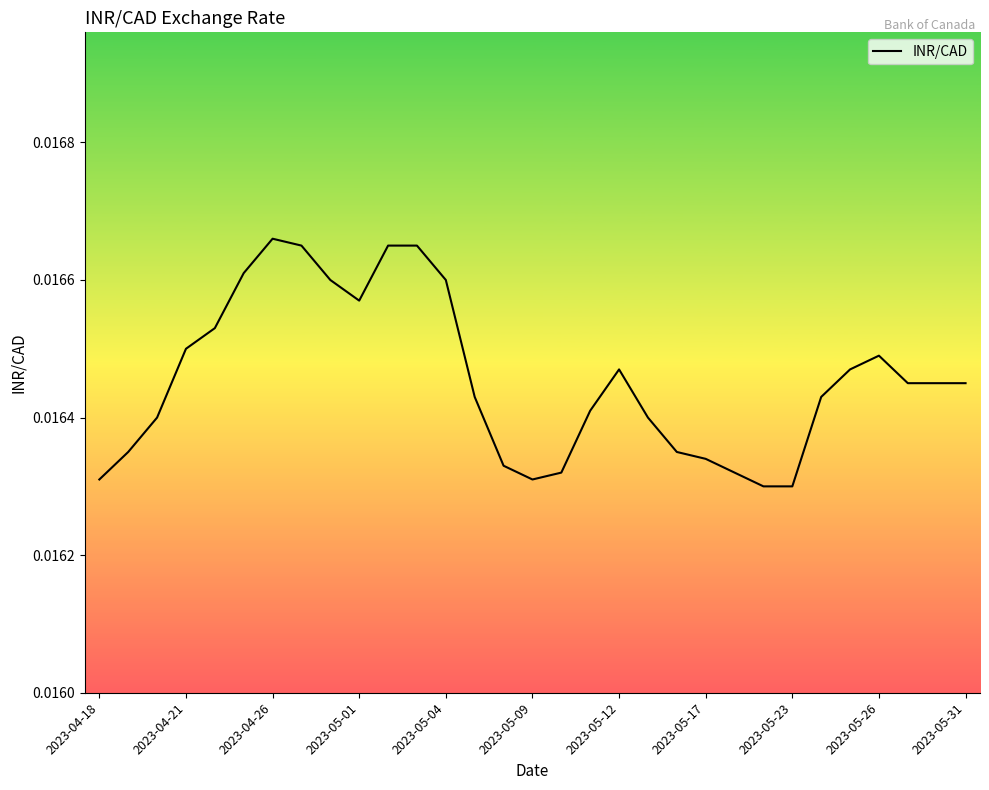

How many lines are shown in the chart?

1